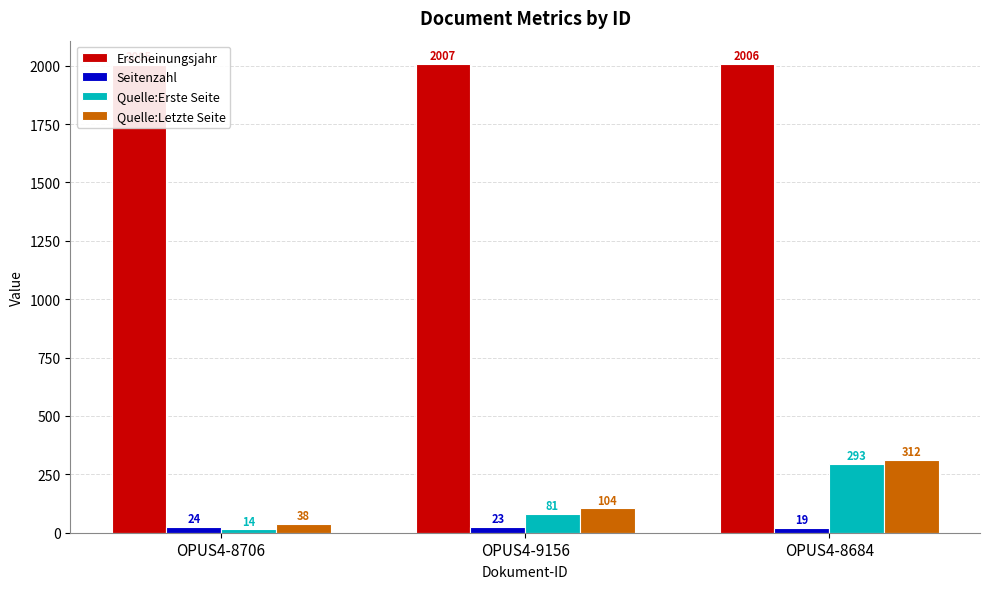

Which series has the widest spread of values?

Quelle:Erste Seite